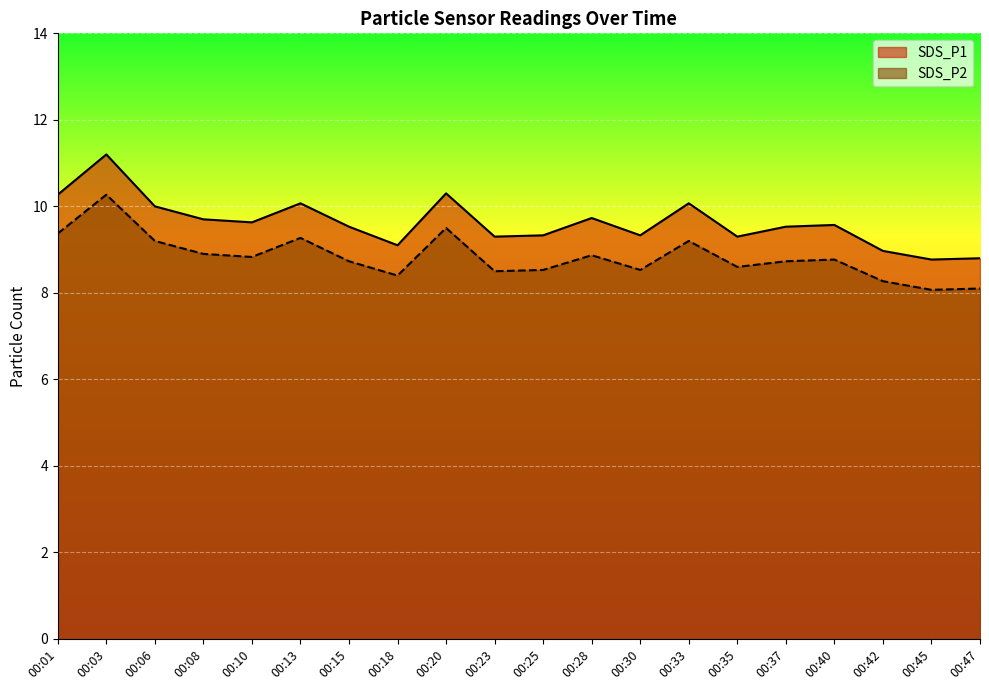

True or false: SDS_P1 and SDS_P2 cross at least once.

False